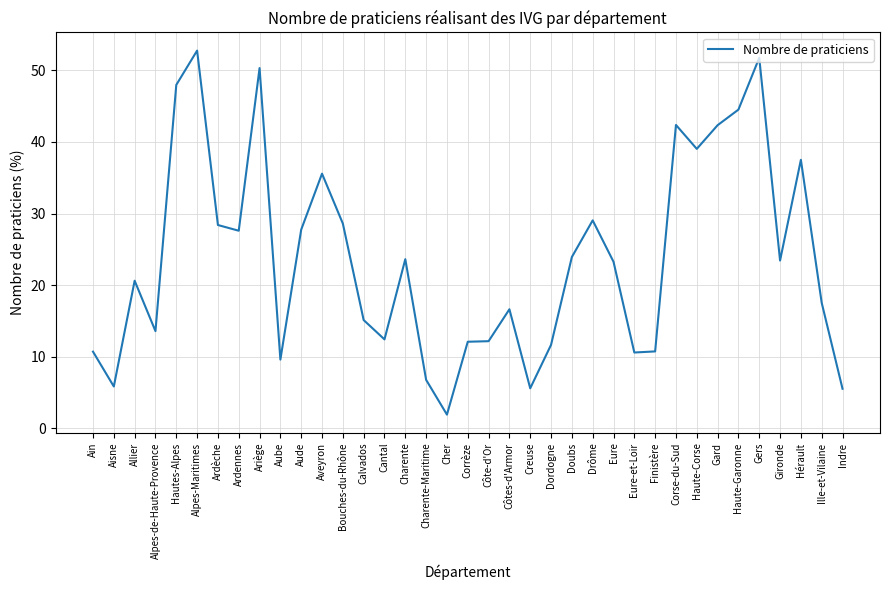

What is the ratio of the value at Haute-Corse to the value at Ardèche?

1.4